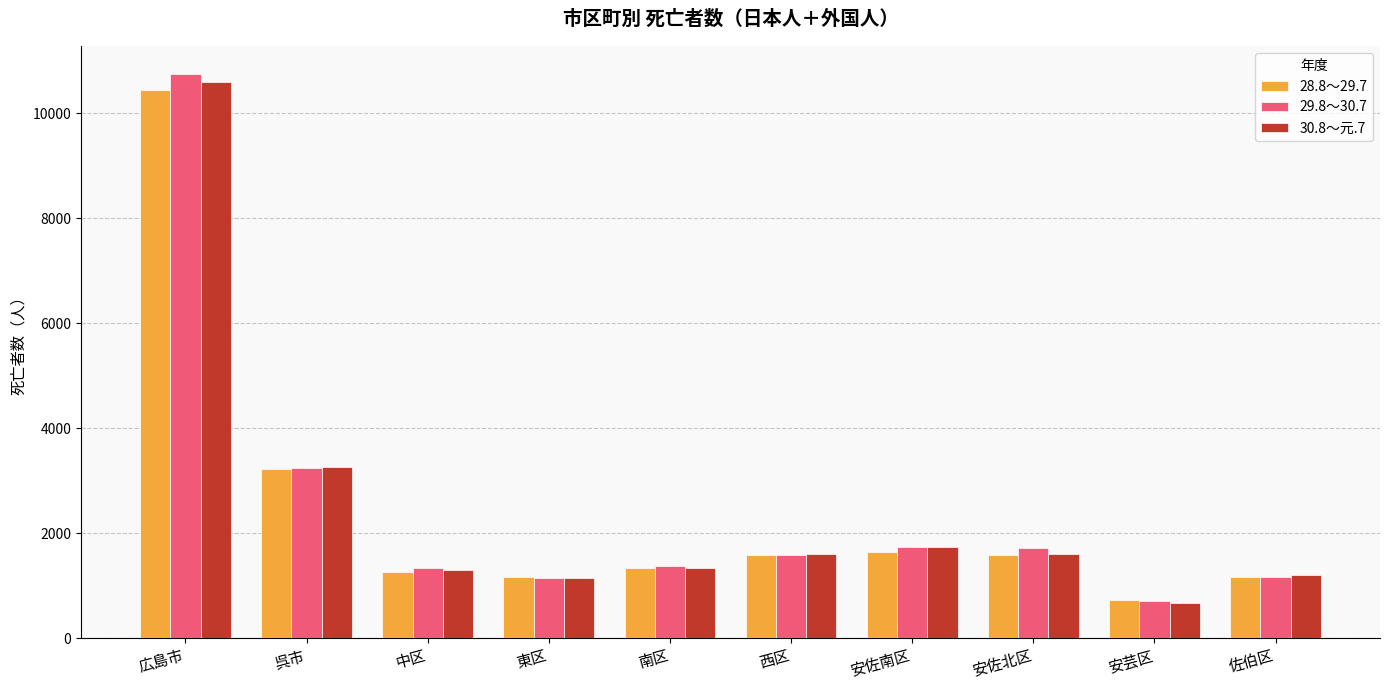

What is the maximum value for 30.8～元.7?

10594